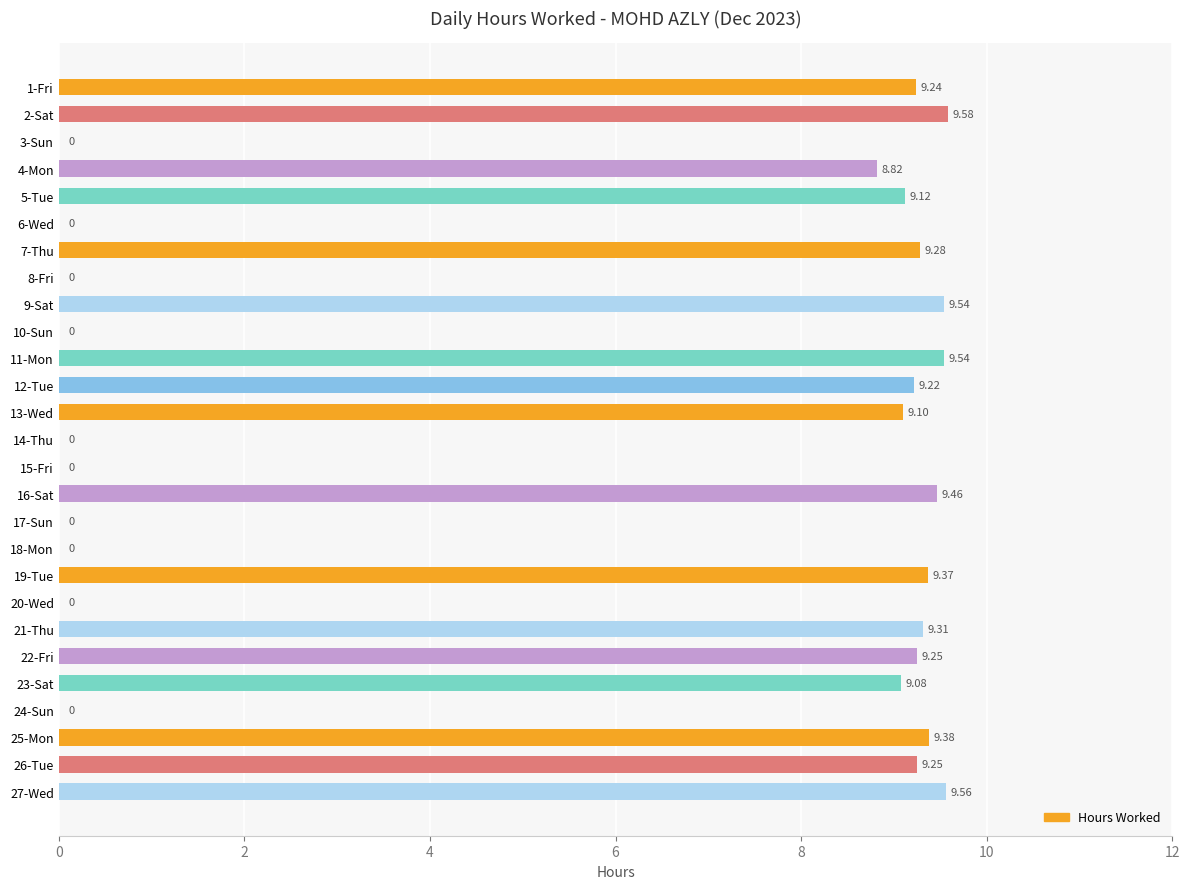

Between 24-Sun and 4-Mon, which is larger?

4-Mon